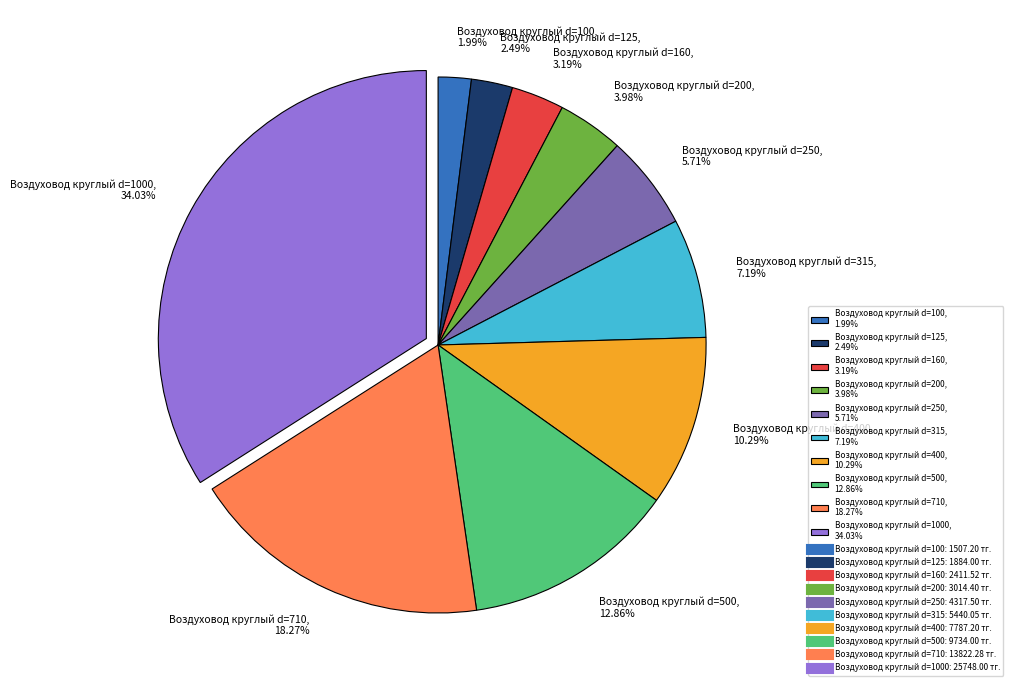

Rank the categories by value from highest to lowest.

Воздуховод круглый d=1000, 34.03%, Воздуховод круглый d=710, 18.27%, Воздуховод круглый d=500, 12.86%, Воздуховод круглый d=400, 10.29%, Воздуховод круглый d=315, 7.19%, Воздуховод круглый d=250, 5.71%, Воздуховод круглый d=200, 3.98%, Воздуховод круглый d=160, 3.19%, Воздуховод круглый d=125, 2.49%, Воздуховод круглый d=100, 1.99%